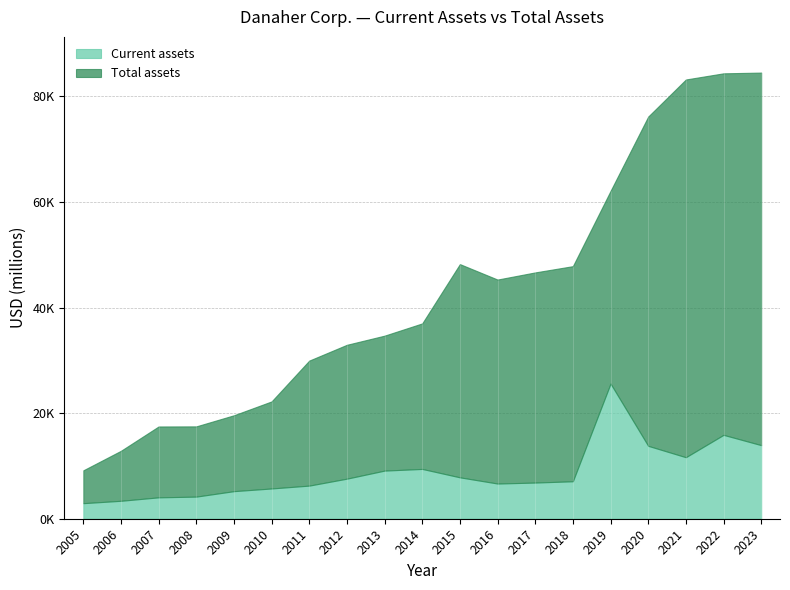

What is the value of the Current assets point at the 18th from the left?

15883